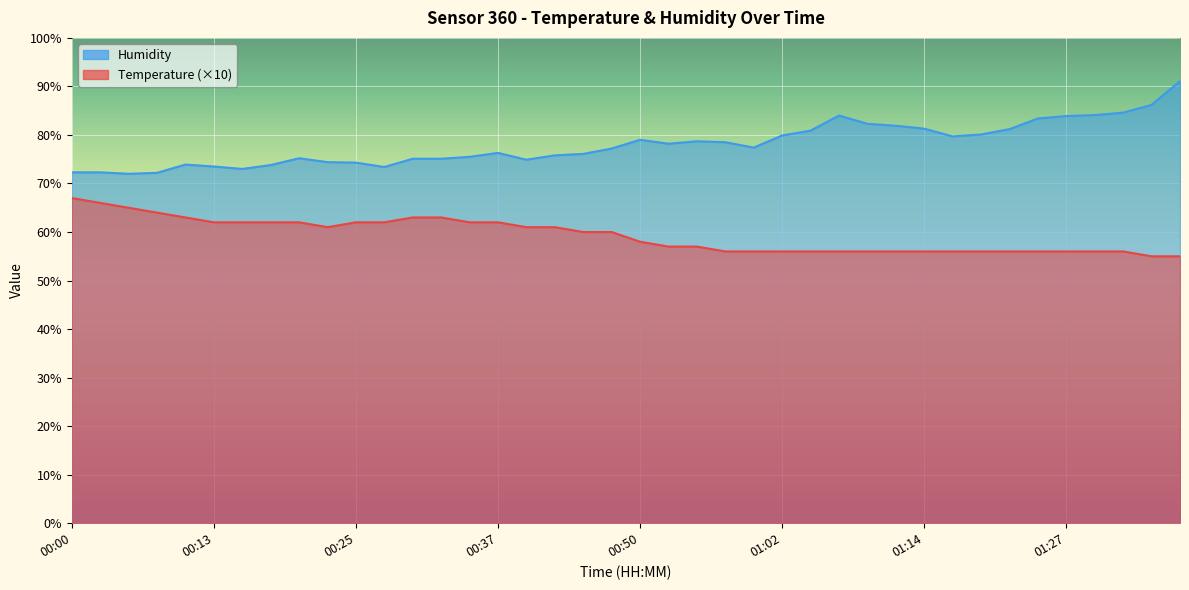

What is the average value of the Humidity series?

78.1